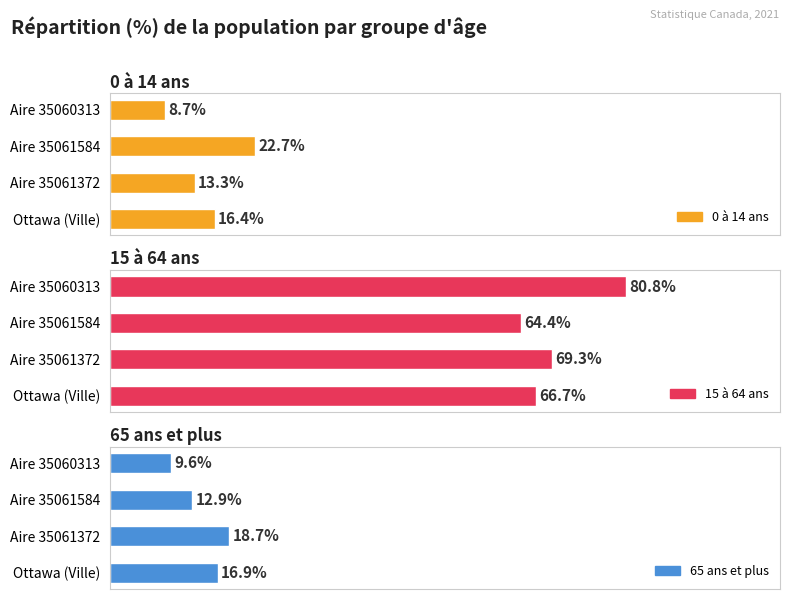

Reading left to right, what are all the values shown in this chart?

0 à 14 ans: 16.4	13.3	22.7	8.7
15 à 64 ans: 66.7	69.3	64.4	80.8
65 ans et plus: 16.9	18.7	12.9	9.6